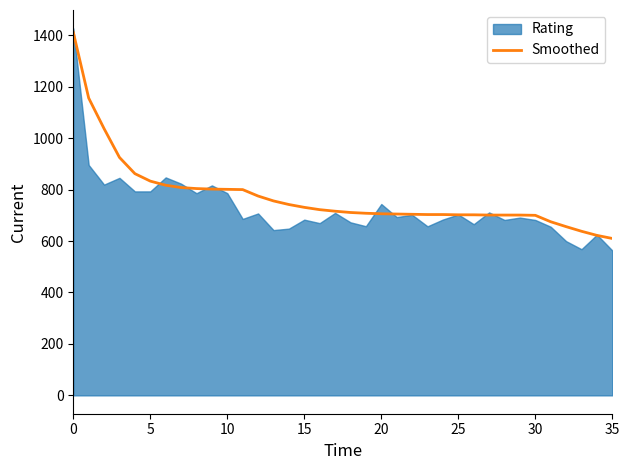

What is the difference between the maximum and minimum values?

802